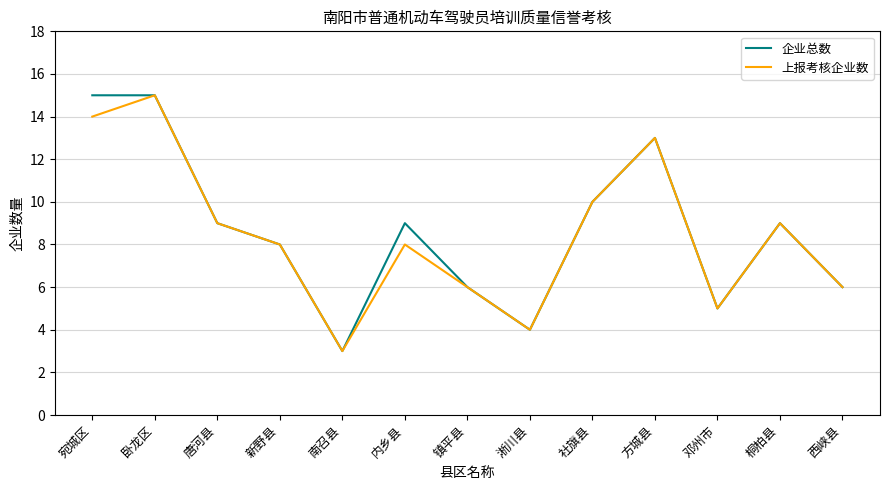

The 企业总数 series shows 8 at 新野县. True or false?

True